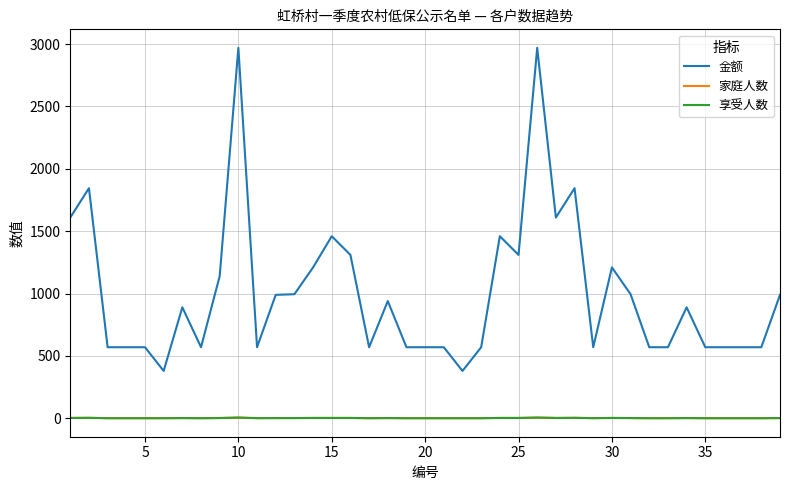

What are all the series names shown in the legend?

金额, 家庭人数, 享受人数